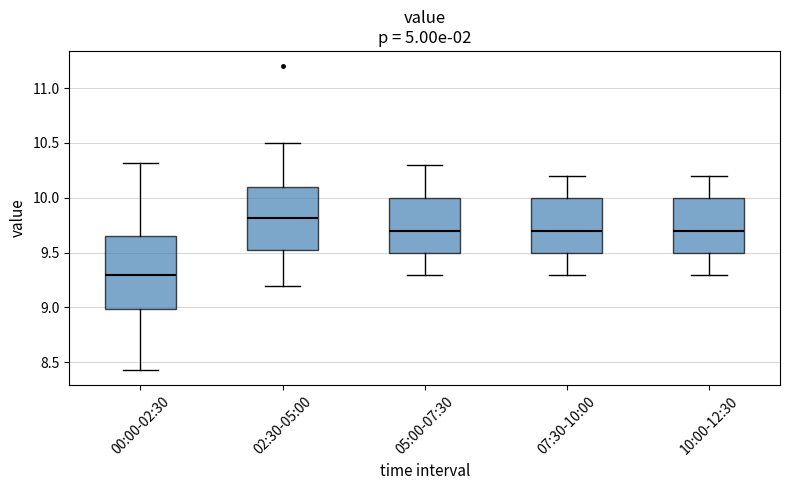

Where does the median line of the box for 10:00-12:30 sit on the y-axis? The values are not printed on the chart, so give them approximately, as read against the axis.

9.70